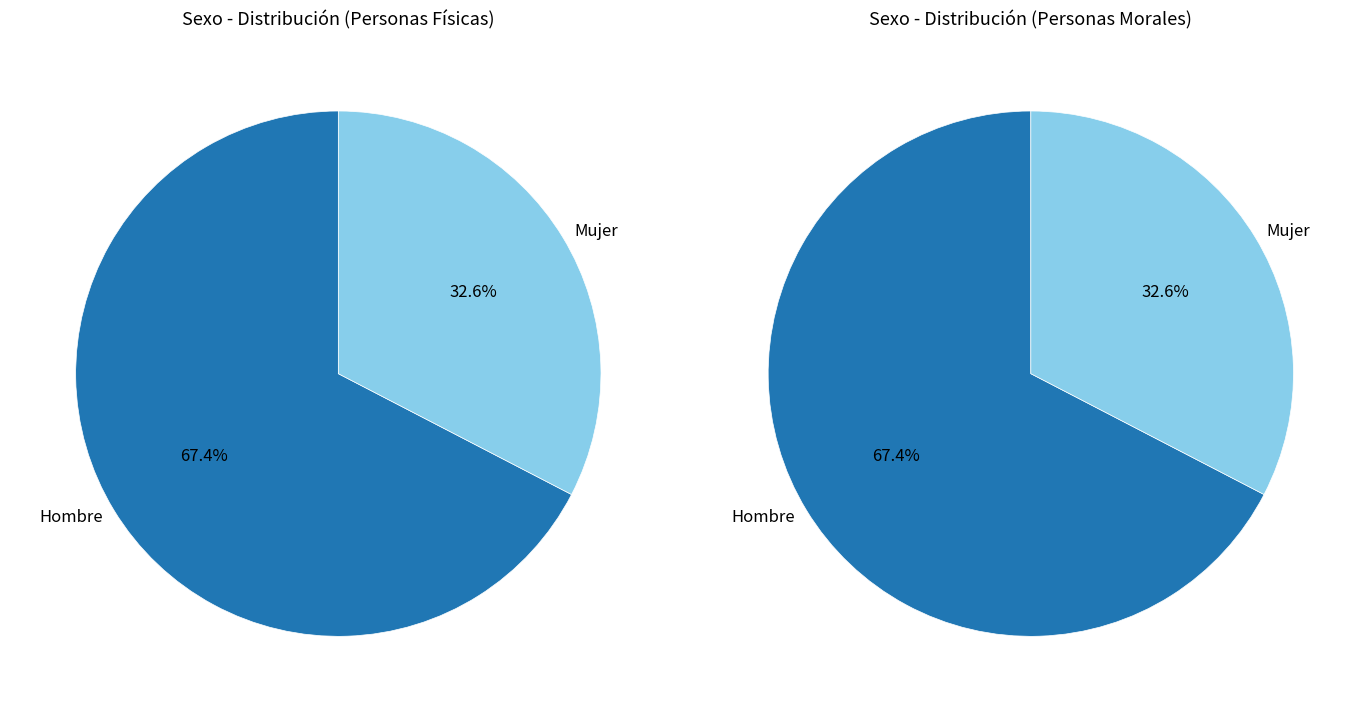

To the nearest percent, what is the average slice percentage?

50%